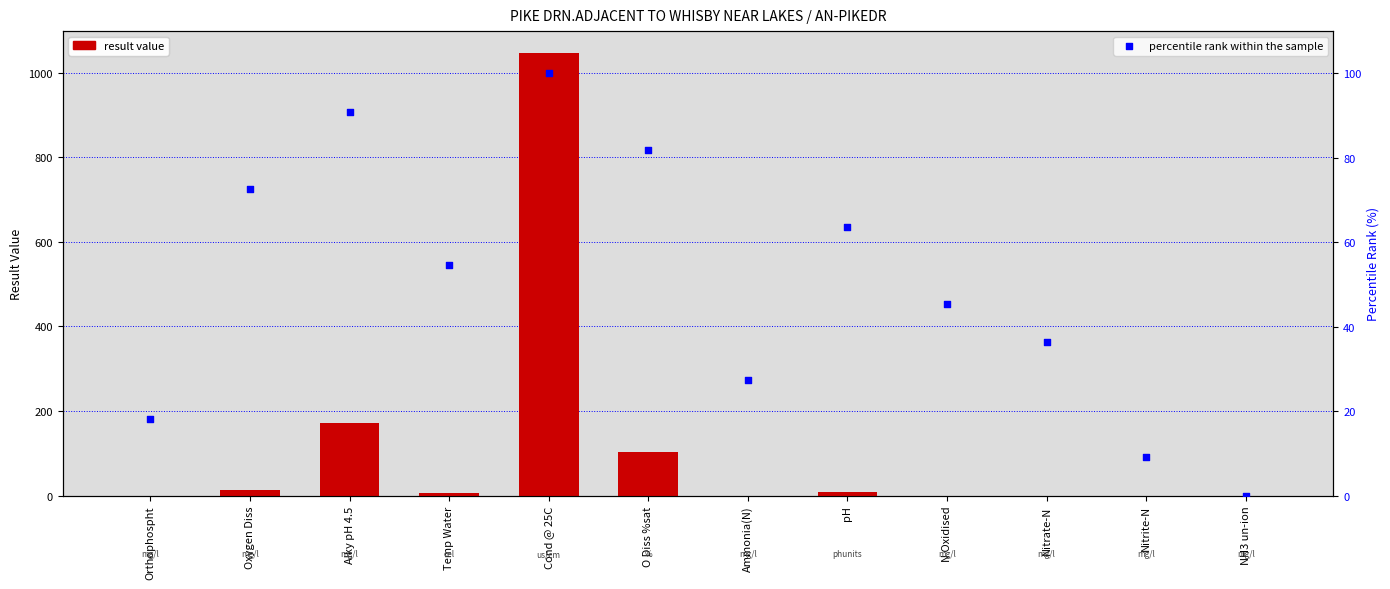

What are all the series names shown in the legend?

result value, percentile rank within the sample